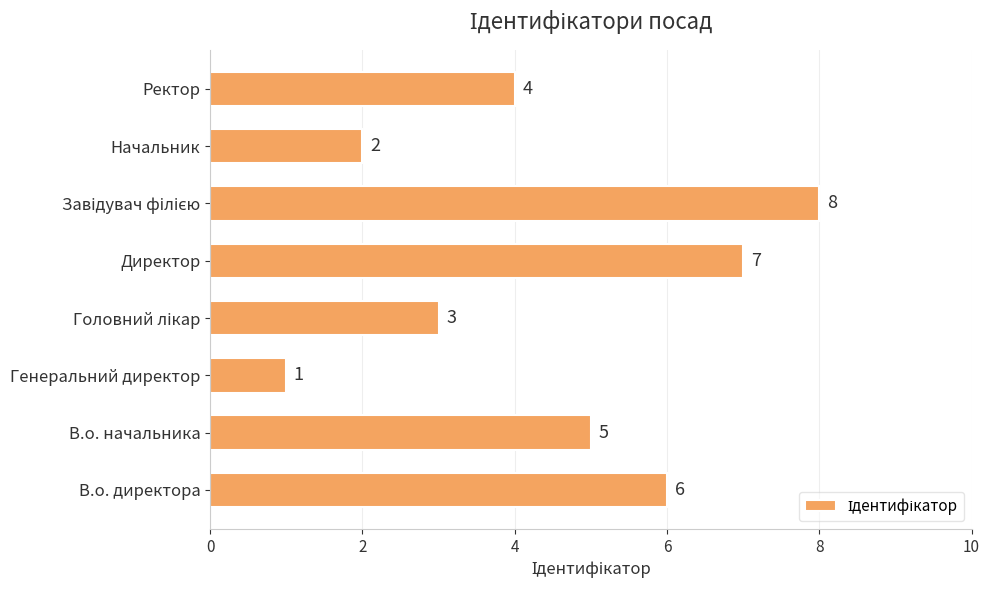

Between Ректор and В.о. начальника, which is larger?

В.о. начальника